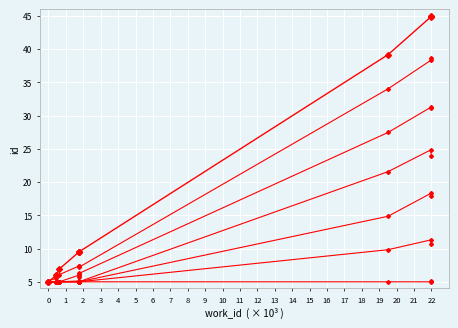

What is the value of the 6th point from the left?

9.5